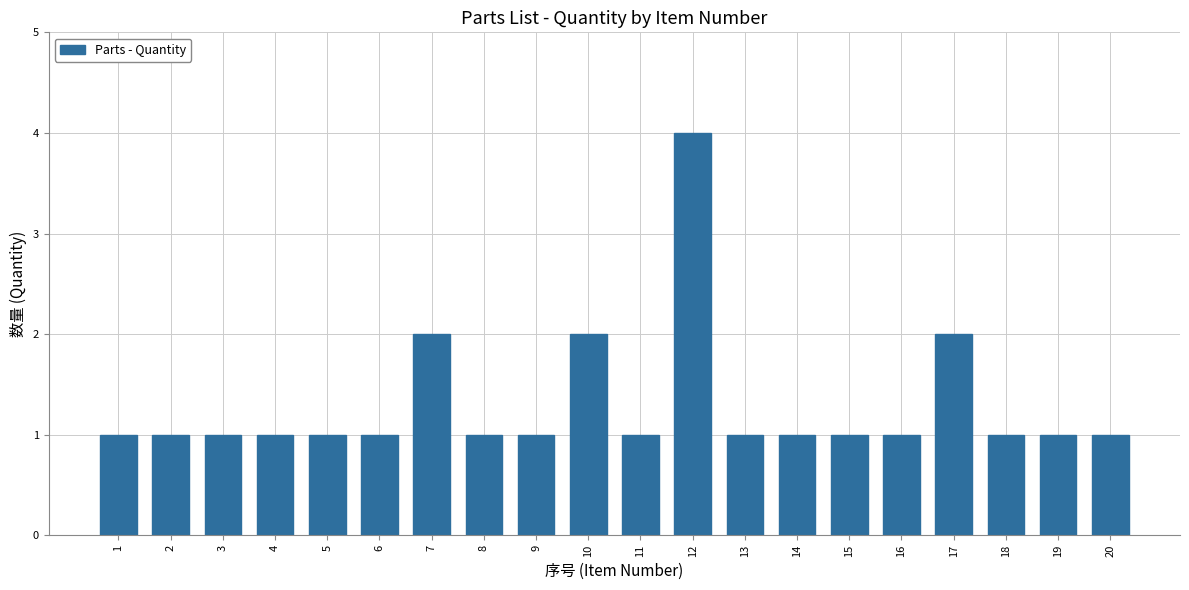

Reading left to right, extract all data points from this chart.

1	1	1	1	1	1	2	1	1	2	1	4	1	1	1	1	2	1	1	1